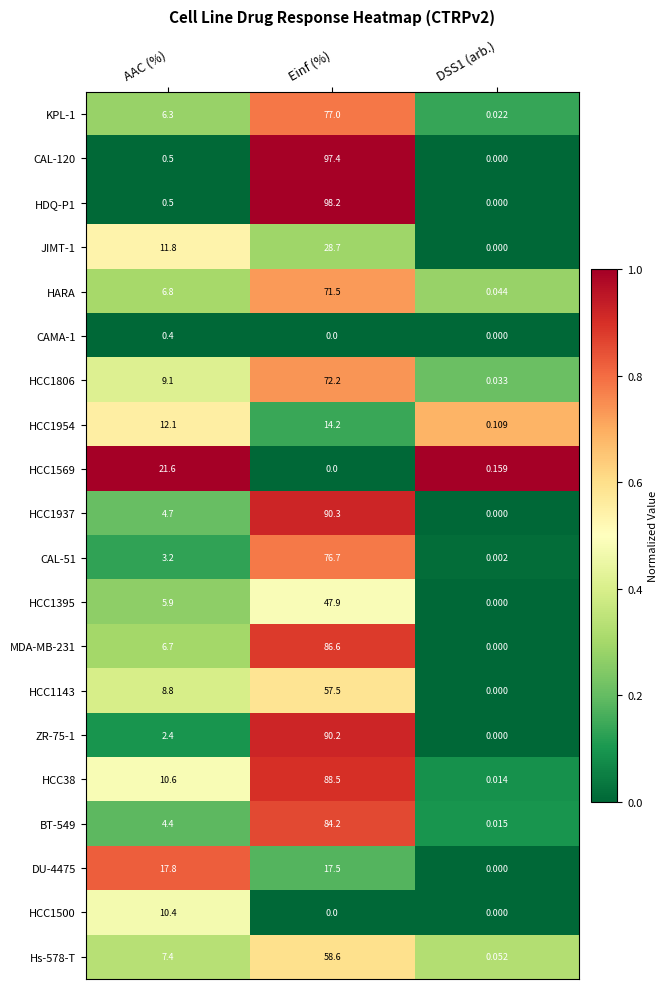

Count the number of data series in this chart.

20